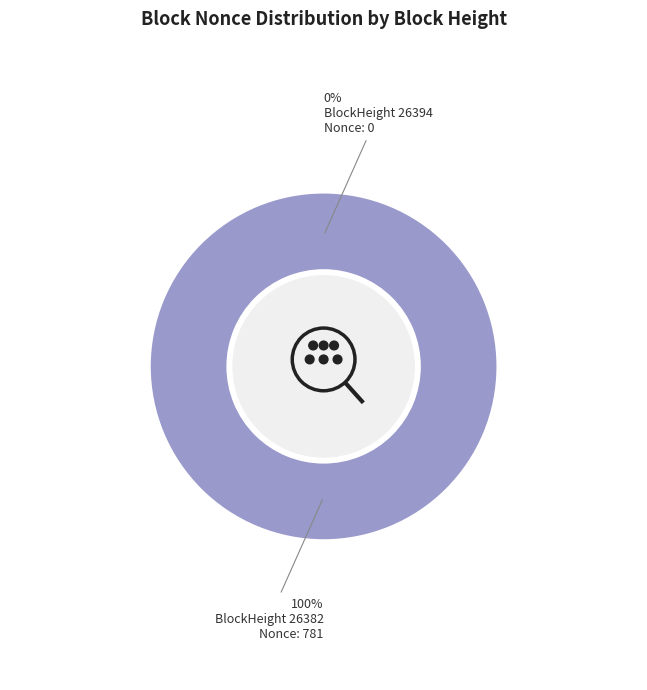

Is the sum of 26382 and 26394 greater than half?

Yes